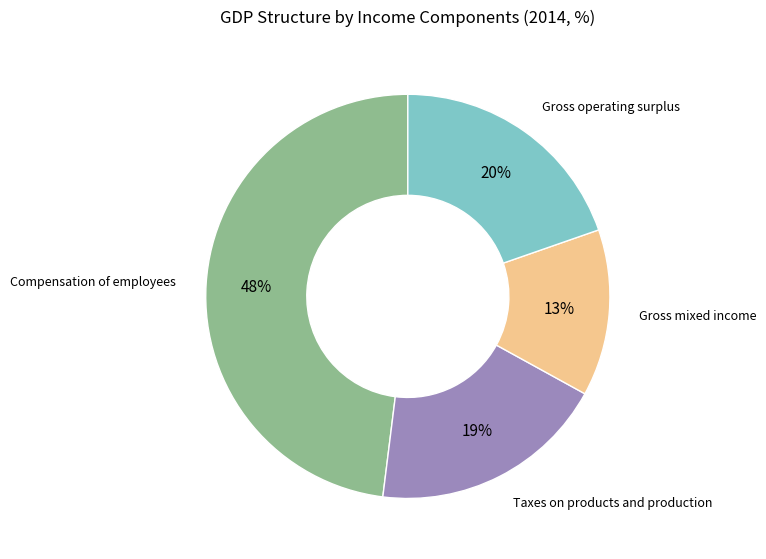

Is there a majority slice in this chart?

No